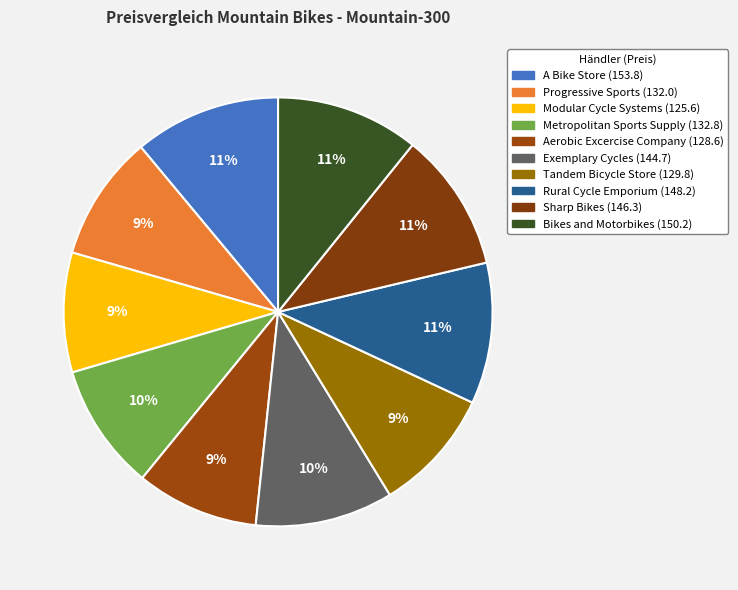

Combined, do Exemplary Cycles and Modular Cycle Systems account for over 50%?

No